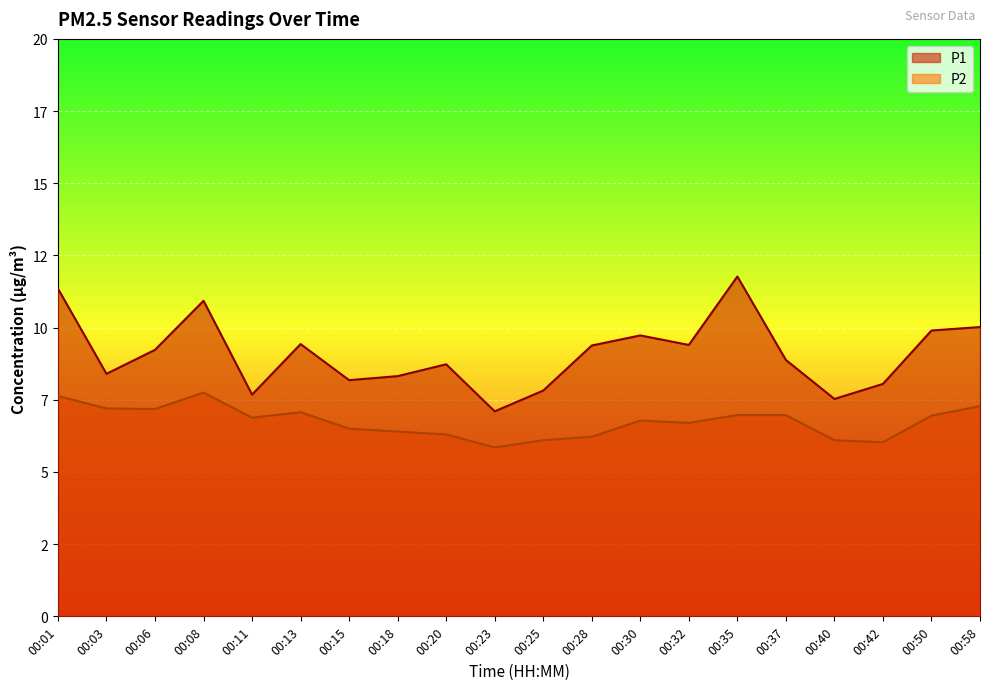

Reading left to right, extract all data points from this chart.

P1: 00:01=11.3	00:03=8.4	00:06=9.2	00:08=10.9	00:11=7.7	00:13=9.4	00:15=8.2	00:18=8.3	00:20=8.7	00:23=7.1	00:25=7.8	00:28=9.4	00:30=9.7	00:32=9.4	00:35=11.8	00:37=8.9	00:40=7.5	00:42=8.1	00:50=9.9	00:58=10.0
P2: 00:01=7.6	00:03=7.2	00:06=7.2	00:08=7.8	00:11=6.9	00:13=7.1	00:15=6.5	00:18=6.4	00:20=6.3	00:23=5.8	00:25=6.1	00:28=6.2	00:30=6.8	00:32=6.7	00:35=7.0	00:37=7.0	00:40=6.1	00:42=6.0	00:50=7.0	00:58=7.3